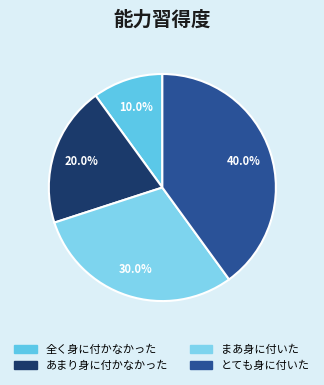

To the nearest percent, what is the average slice percentage?

25%